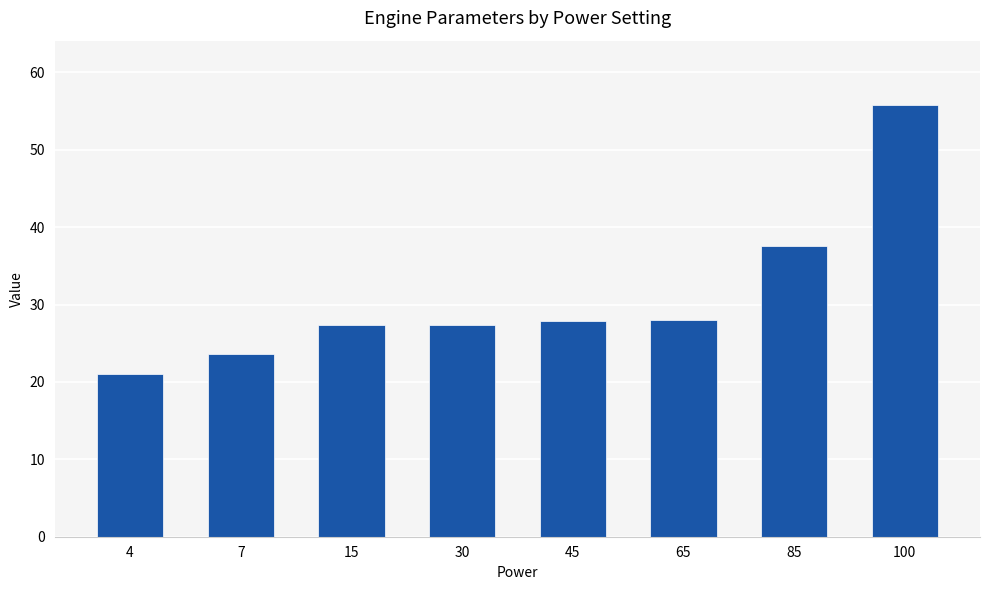

How many bars are there in total?

8